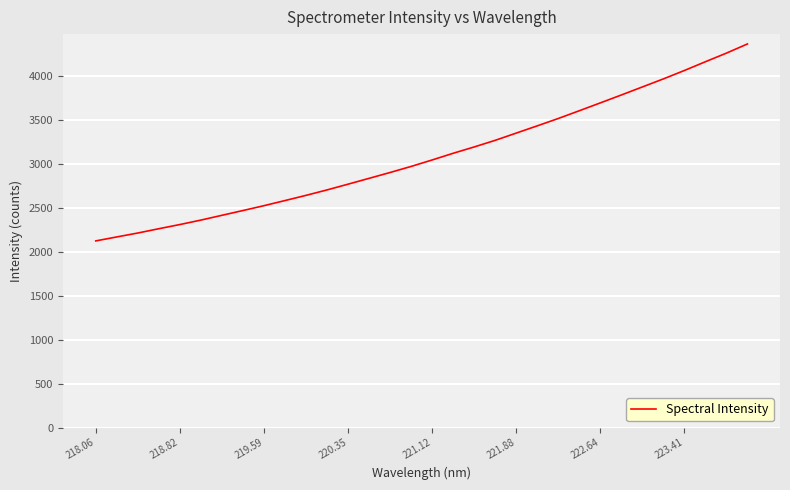

What is the difference between the maximum and minimum values?

2240.5